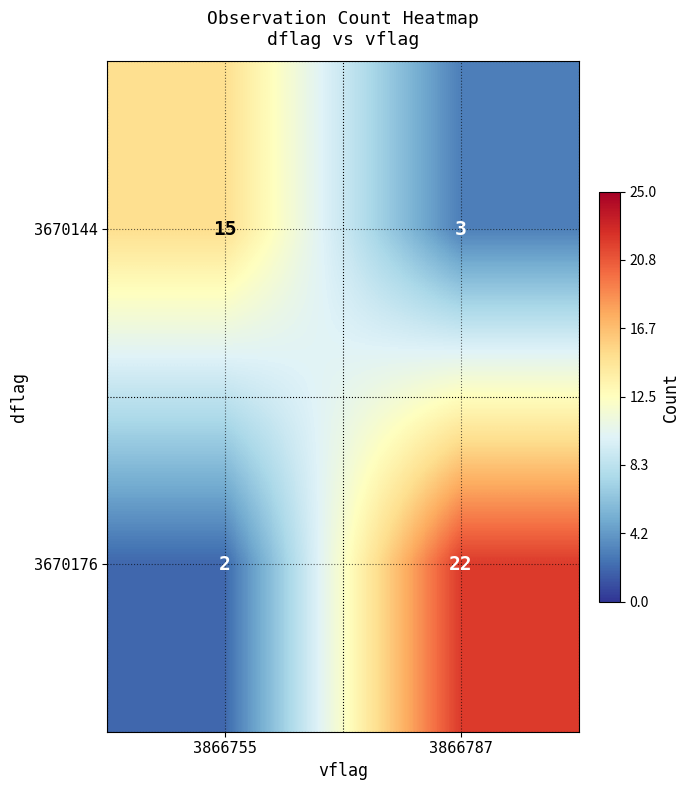

What is the spread (max minus min) of values at 3866755?

13